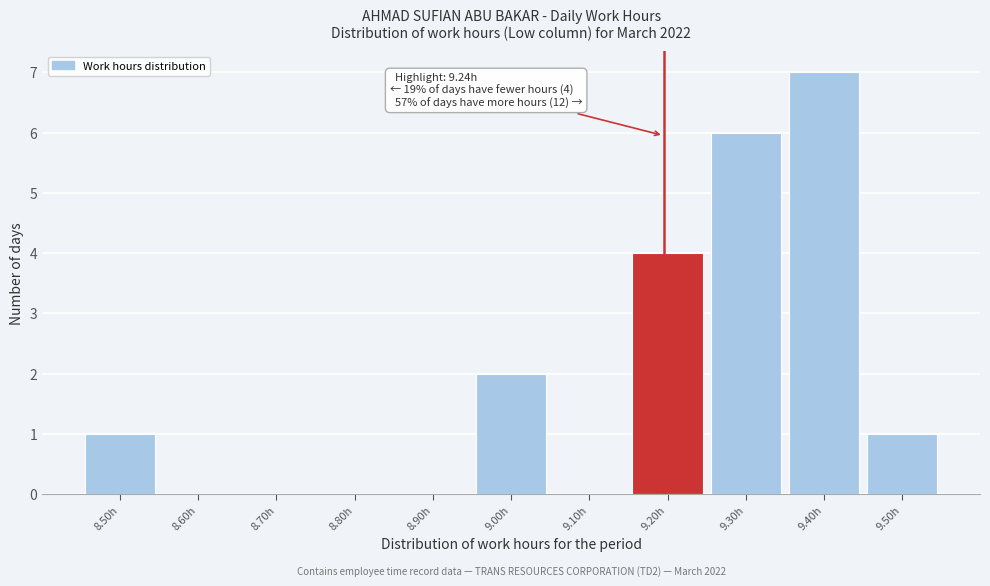

Reading left to right, extract all data points from this chart.

8.50h=1	8.60h=0	8.70h=0	8.80h=0	8.90h=0	9.00h=2	9.10h=0	9.20h=4	9.30h=6	9.40h=7	9.50h=1